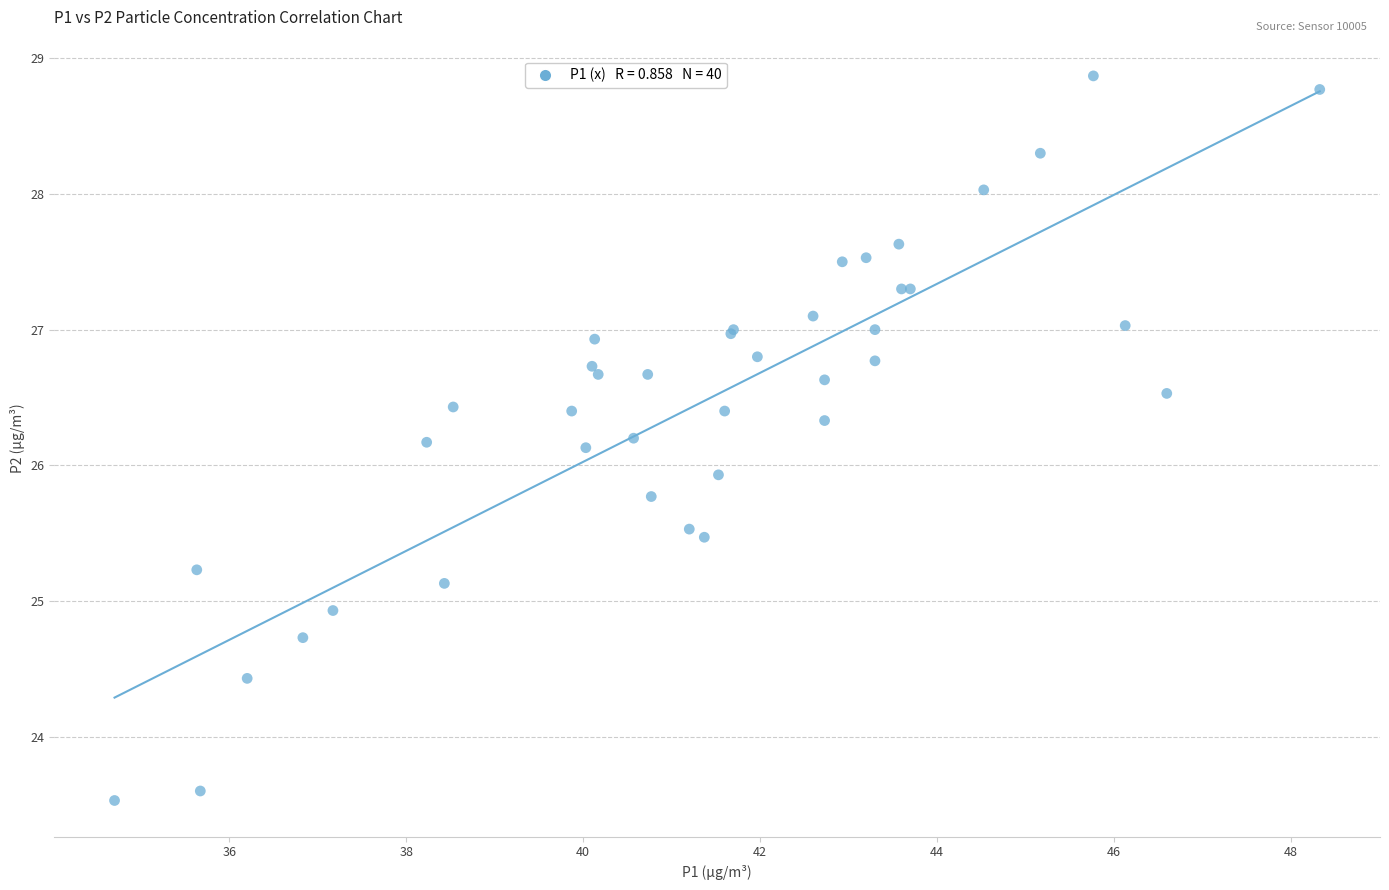

What Y value in the scatter plot is closest to 26?

25.9